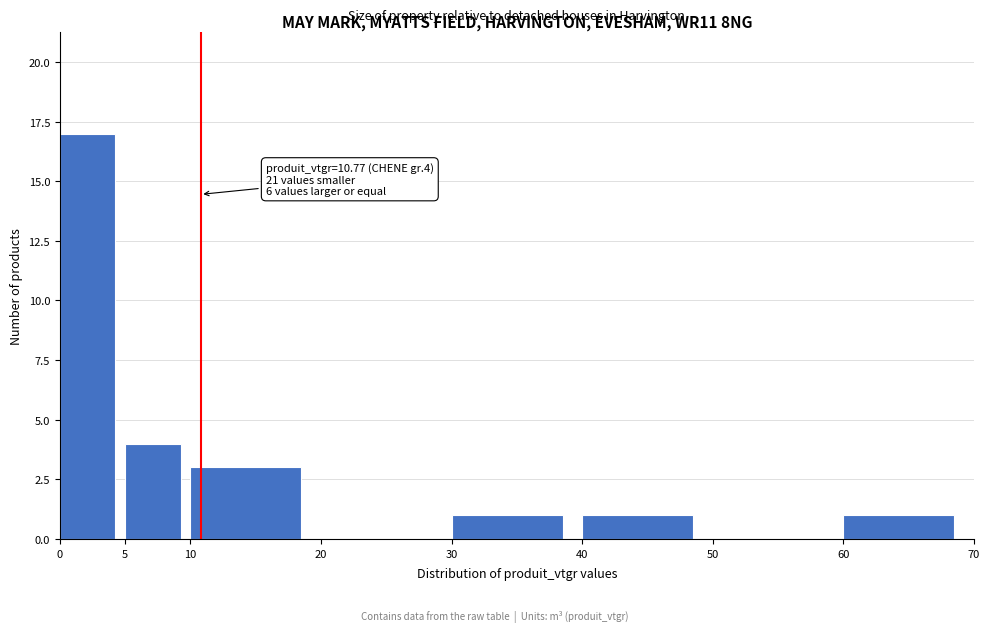

Over which range of the x-axis is the bar tallest?

0 to 5